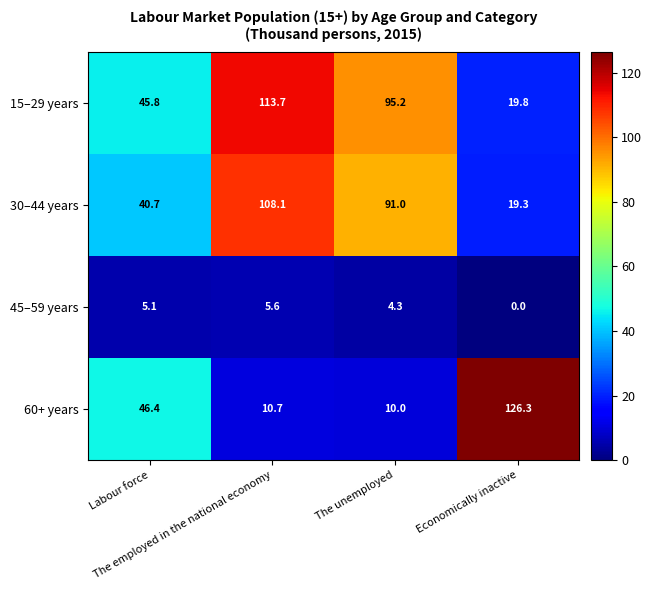

Rank the series by their maximum value, from highest to lowest.

60+ years, 15–29 years, 30–44 years, 45–59 years